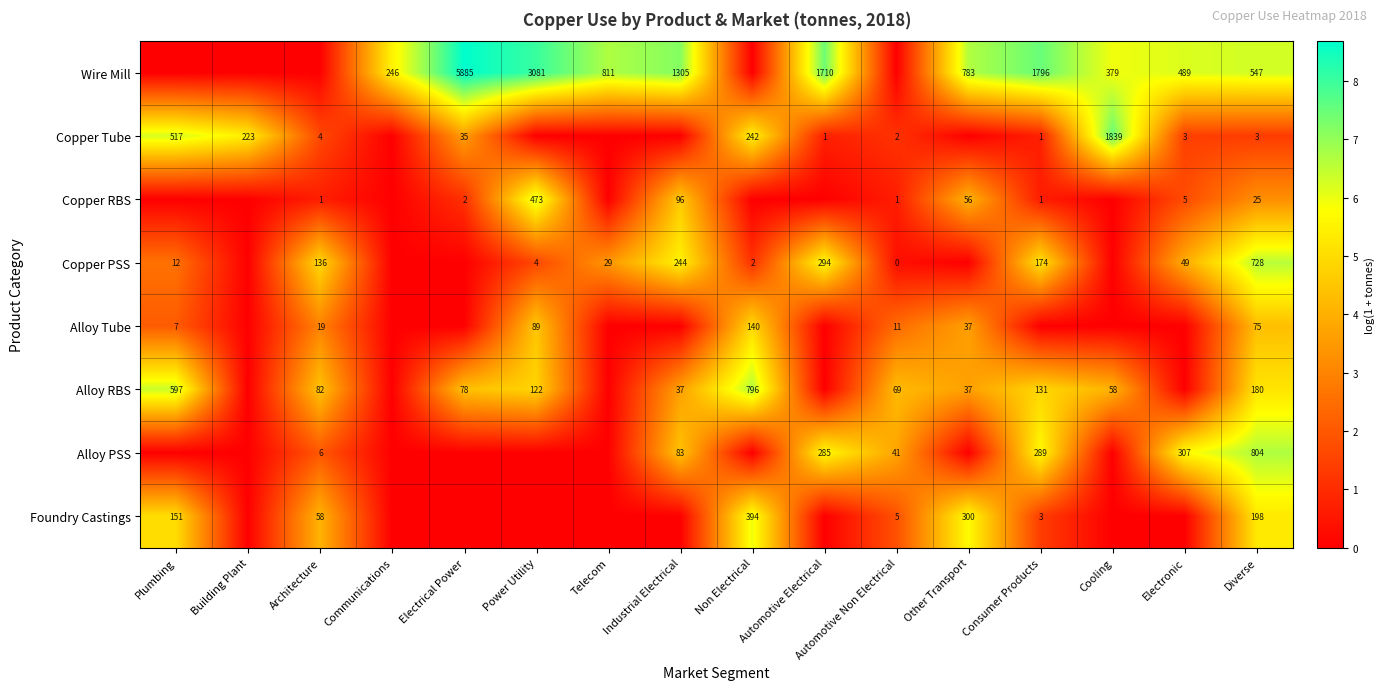

The Alloy PSS series shows 24 at Industrial Electrical. True or false?

False